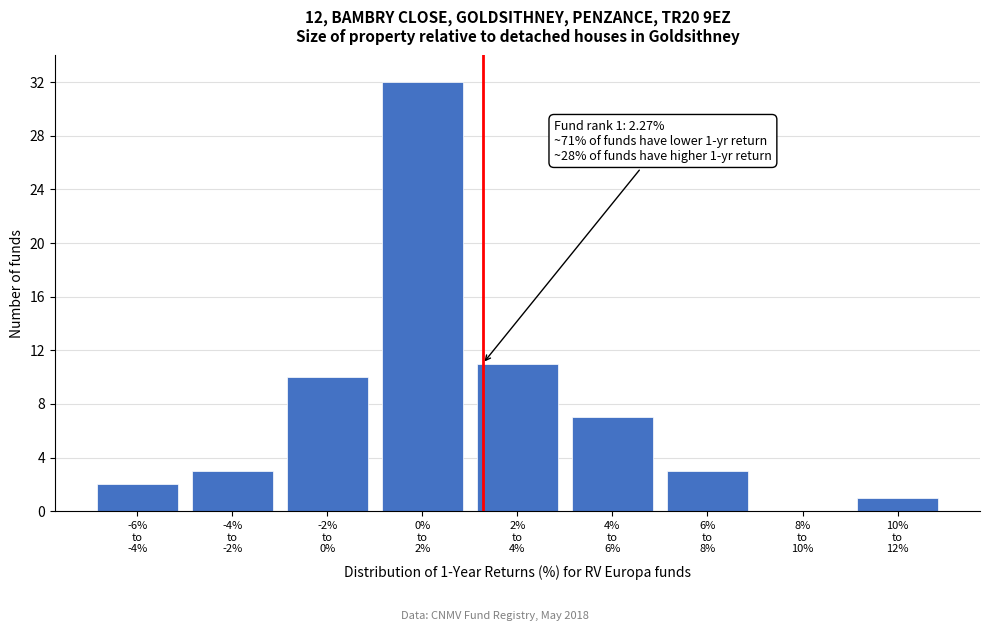

What is the greatest value displayed?

32